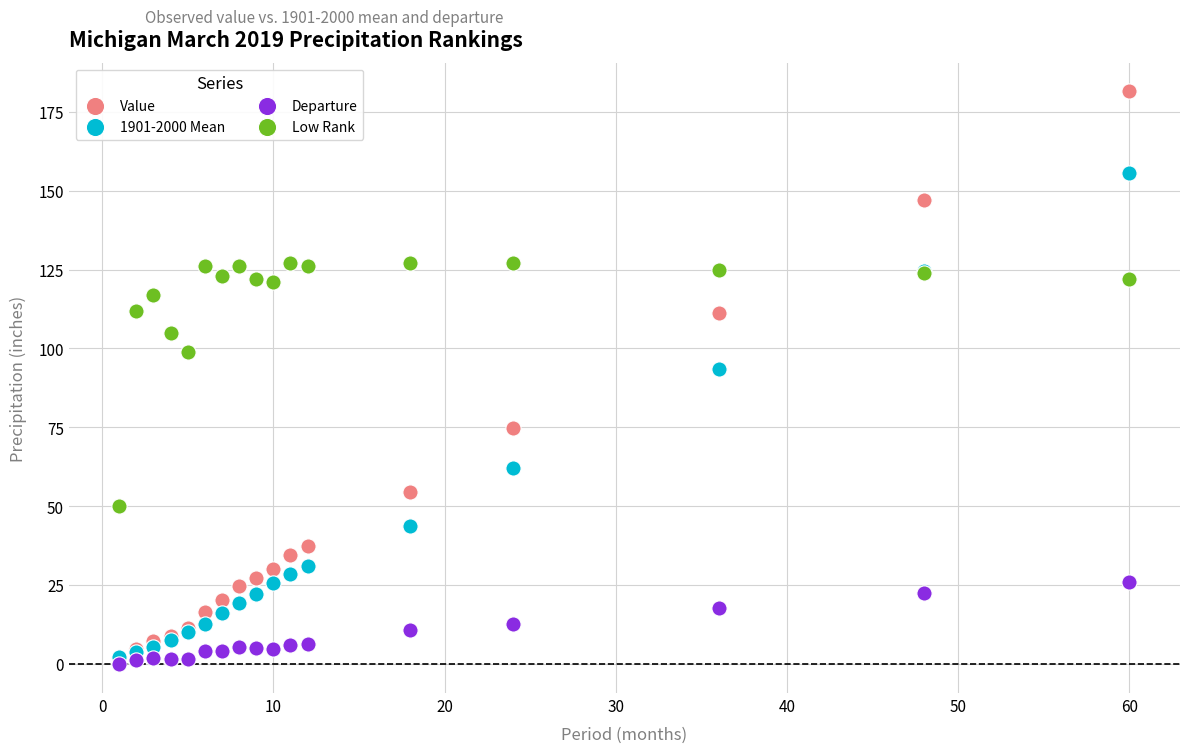

Which series contains the lowest Y value?

Departure